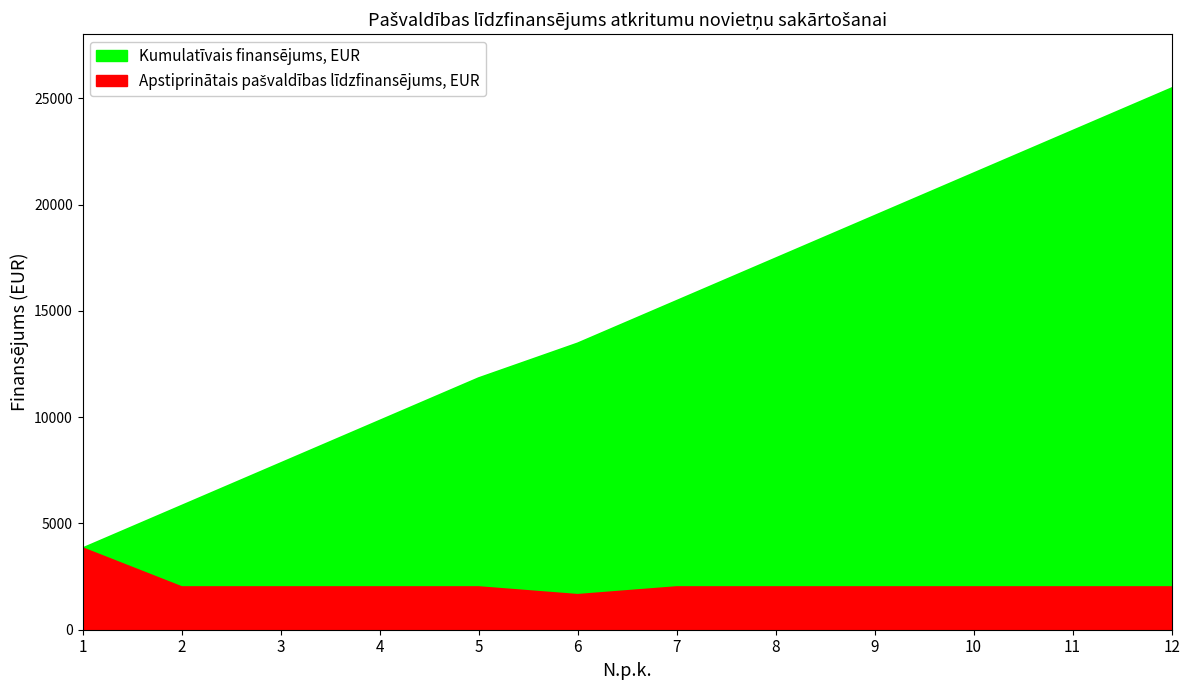

Between 2 and 5, which series saw the biggest shift?

Kumulatīvais finansējums, EUR